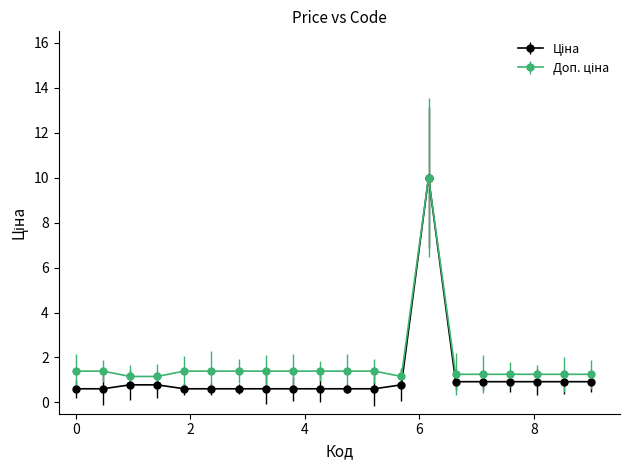

What is the maximum value shown in the chart?

10.0